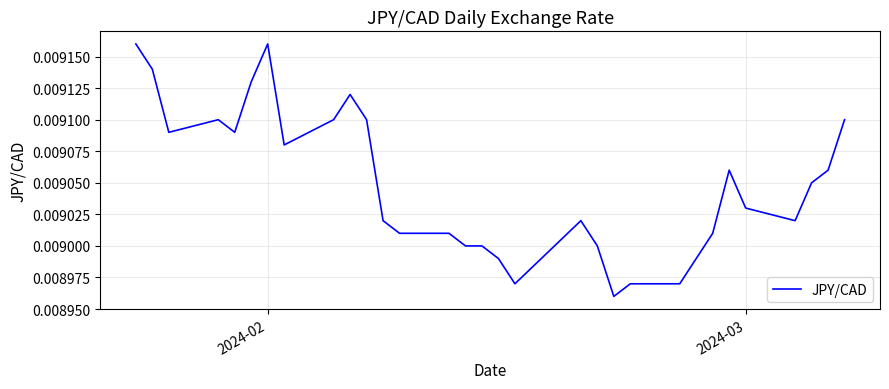

How many lines are shown in the chart?

1